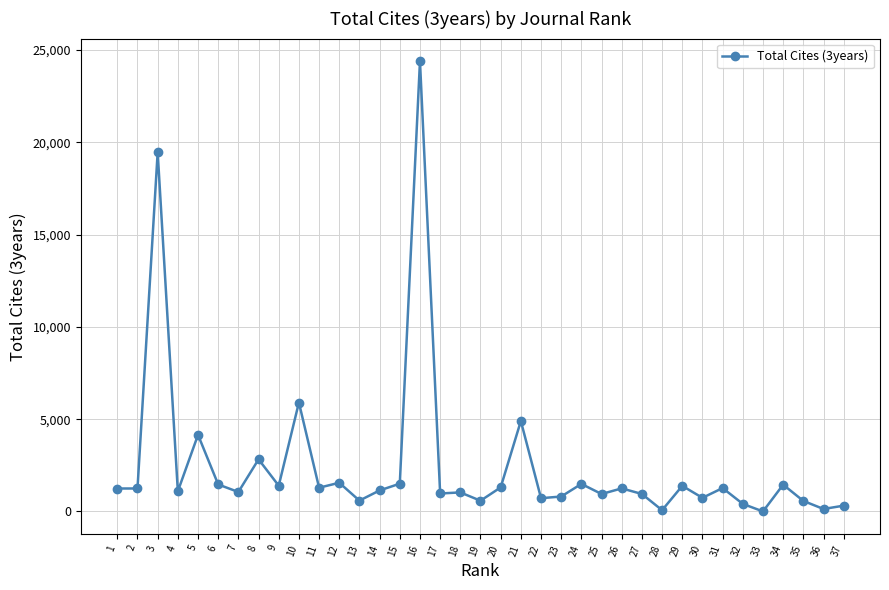

True or false: the data has more than 0 interior local peaks.

True